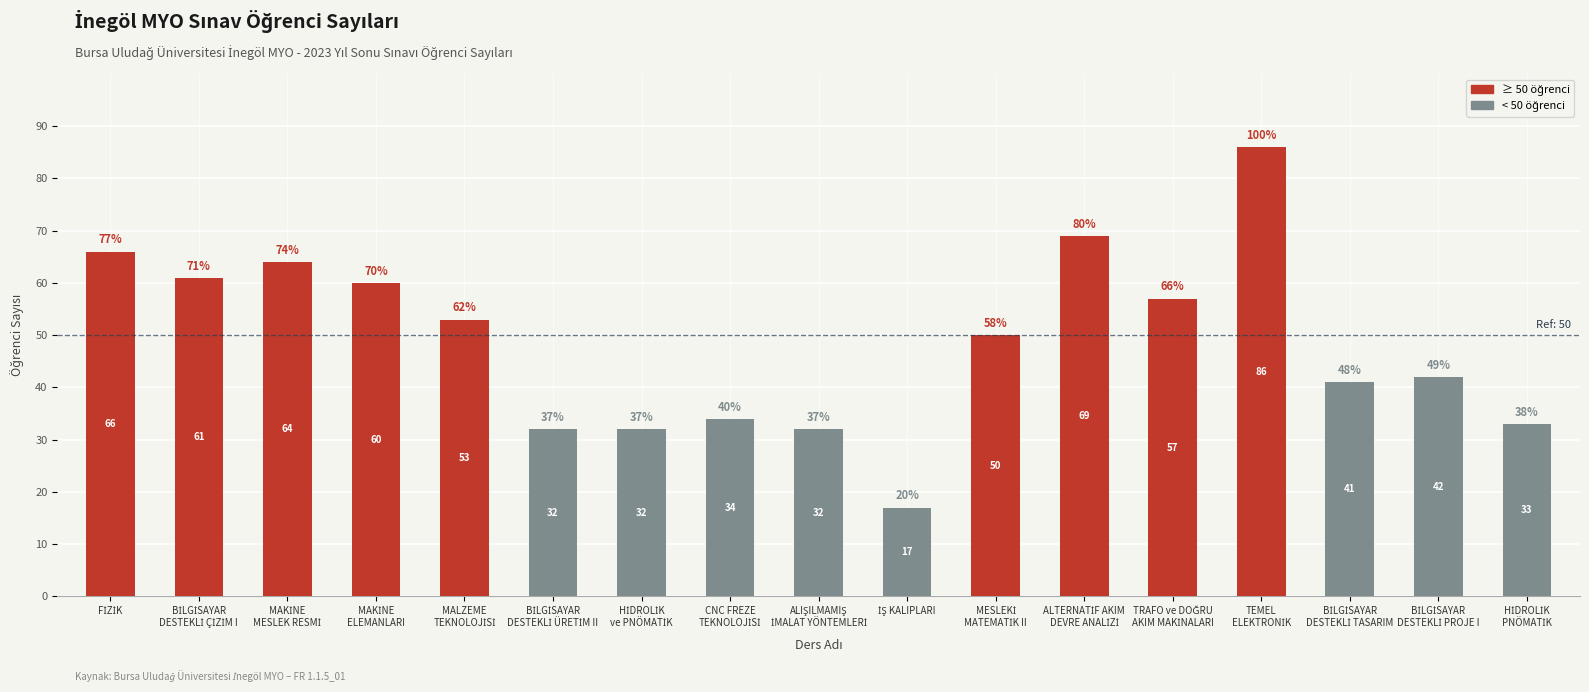

What is the difference between the maximum and minimum values?

69